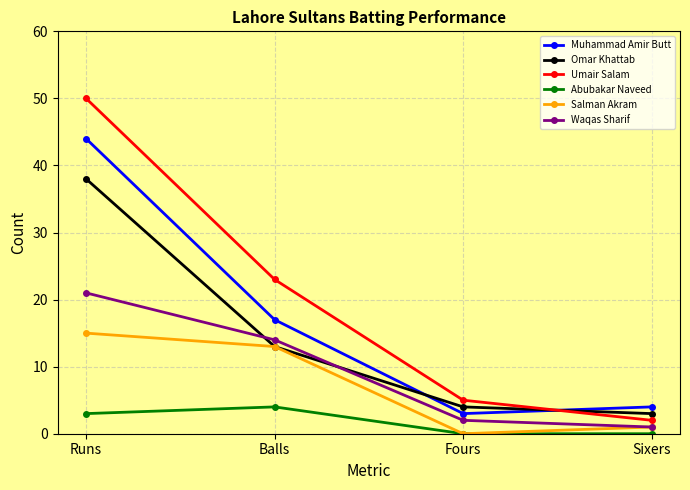

Rank the series by their maximum value, from highest to lowest.

Umair Salam, Muhammad Amir Butt, Omar Khattab, Waqas Sharif, Salman Akram, Abubakar Naveed